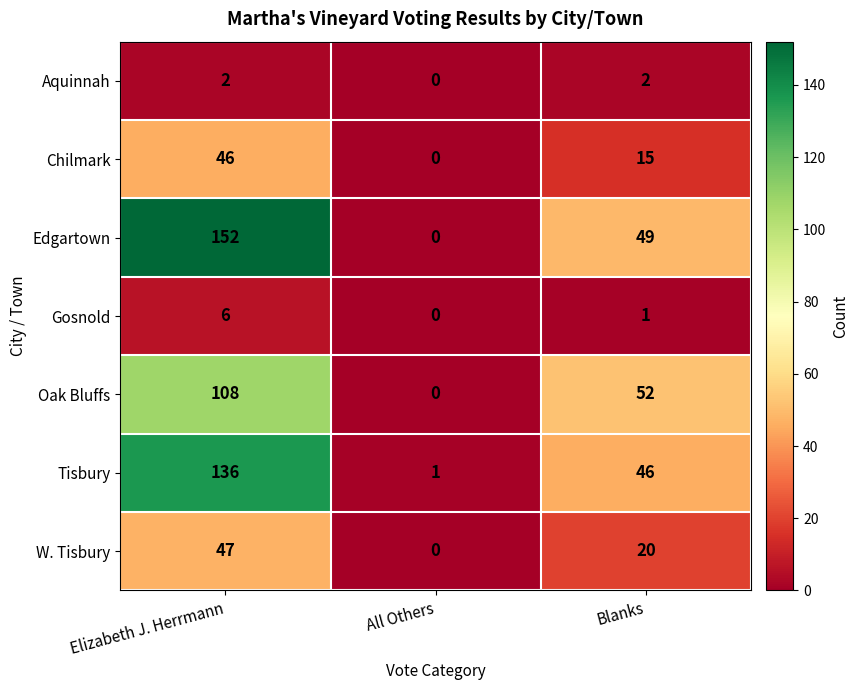

Is it true that Aquinnah equals 1 at All Others?

False